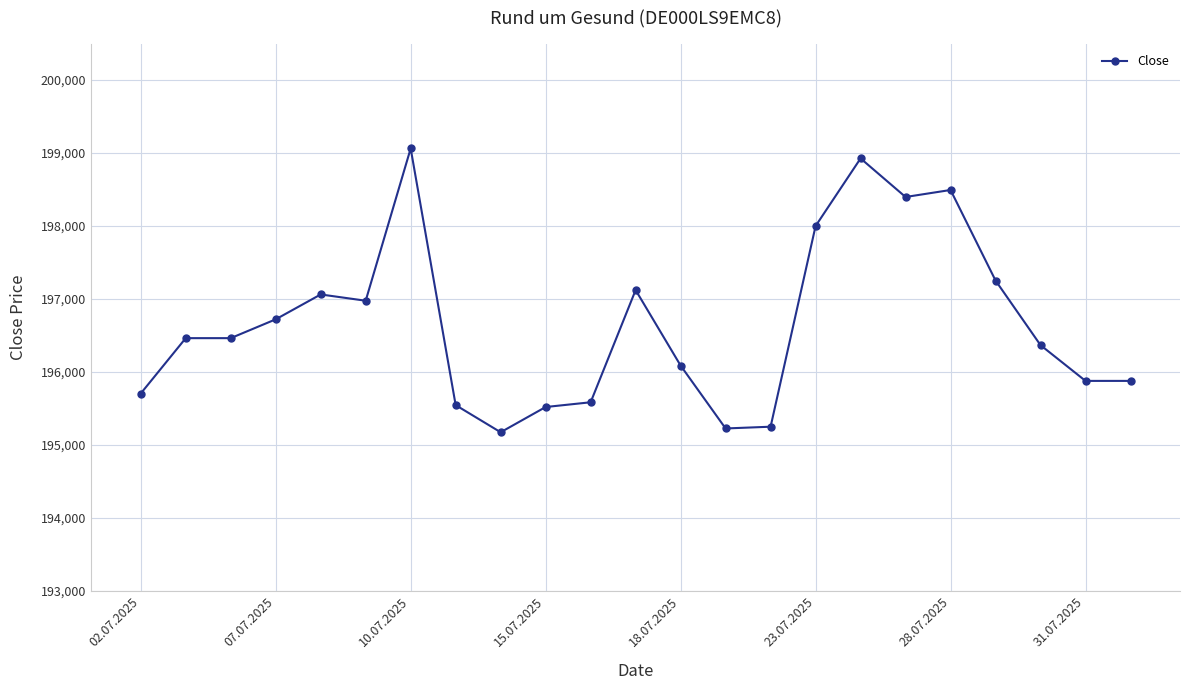

True or false: the data has more than 2 interior local peaks.

True